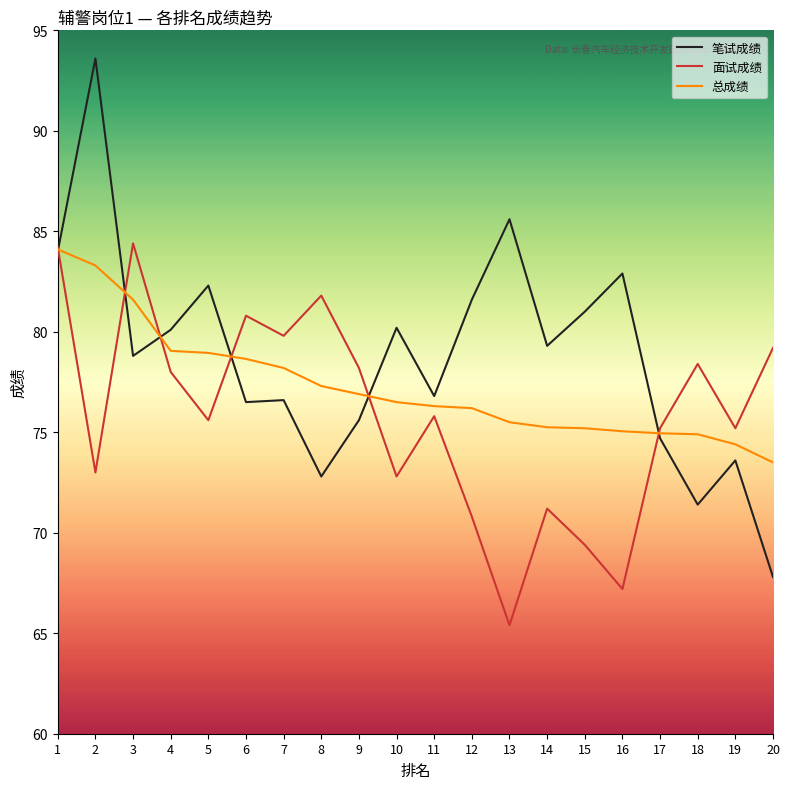

Rank the series by their maximum value, from highest to lowest.

笔试成绩, 面试成绩, 总成绩